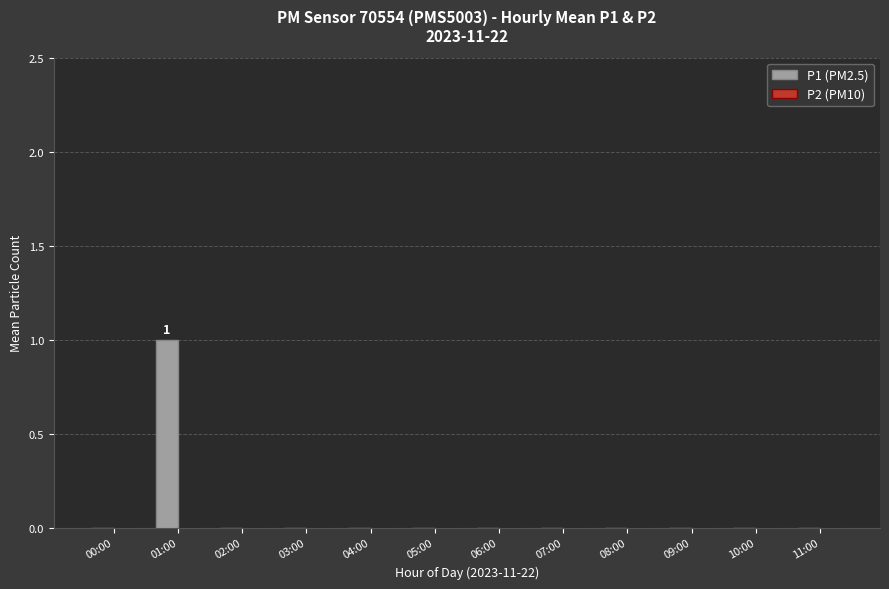

The chart shows a value of 0 at 04:00. True or false?

True